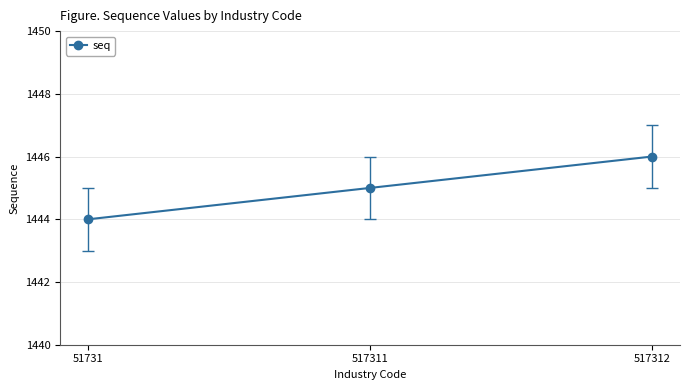

What is the approximate value at 51731?

1444